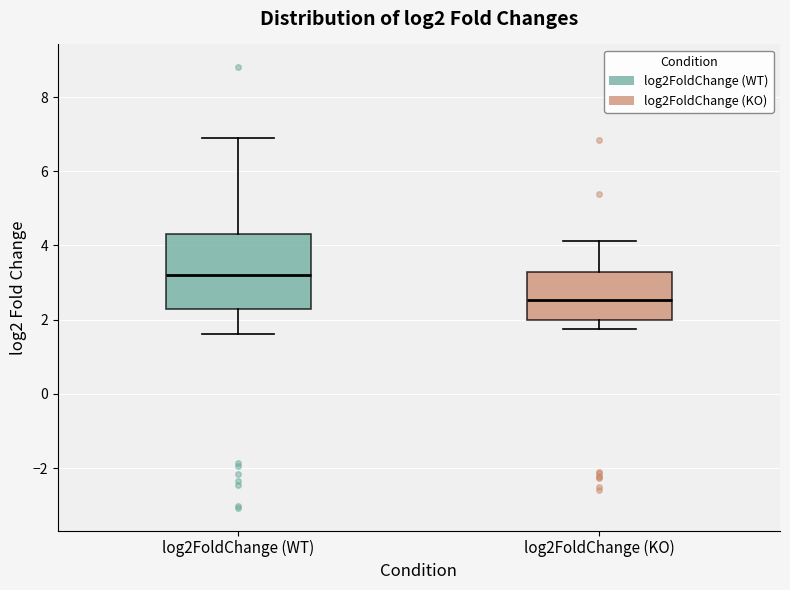

Which box has the highest median line?

log2FoldChange (WT)